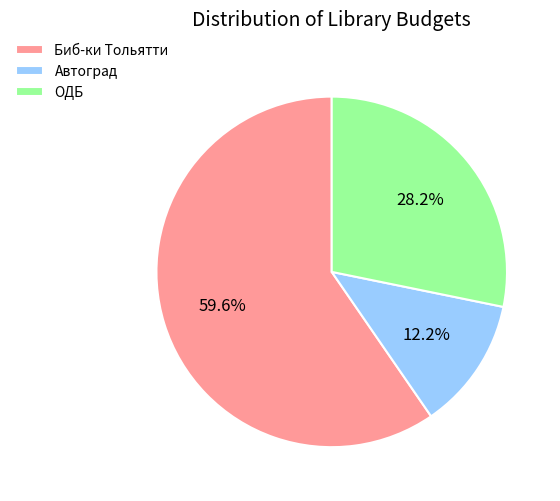

Which category has the biggest portion of the pie?

Биб-ки Тольятти